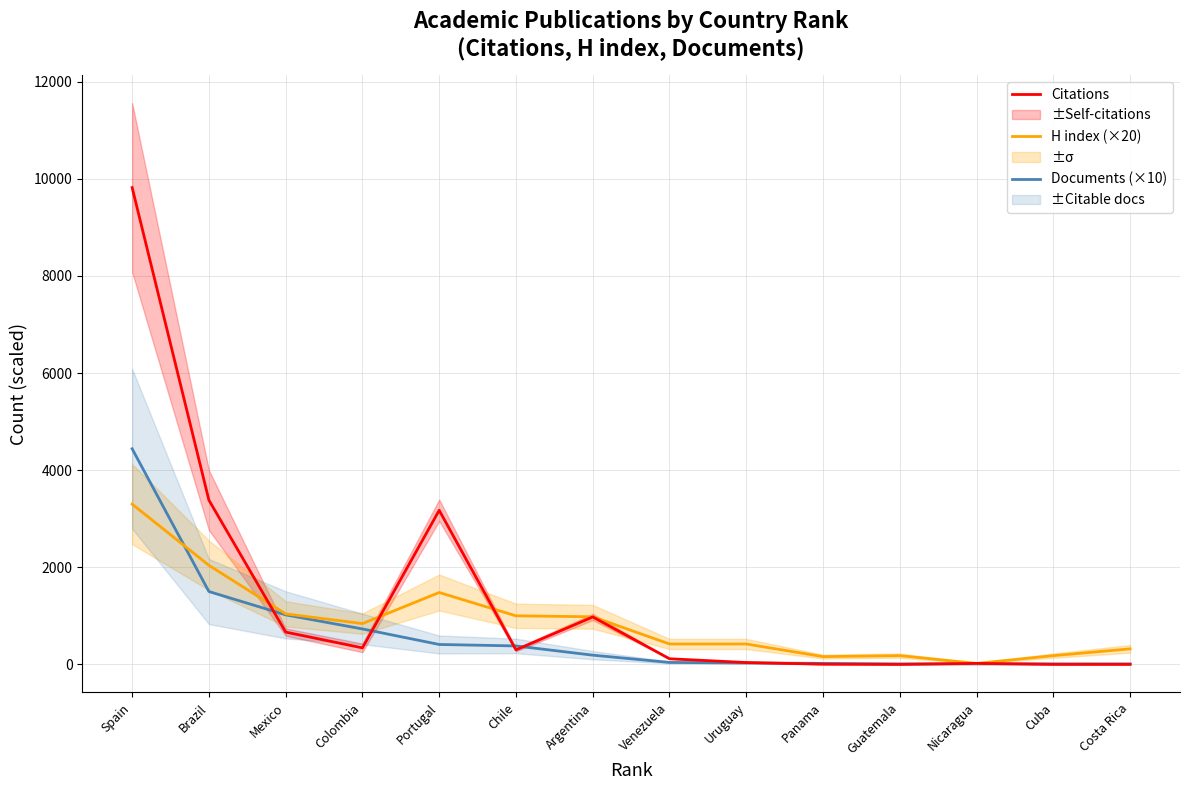

Is this an area chart (filled region under the line)?

No